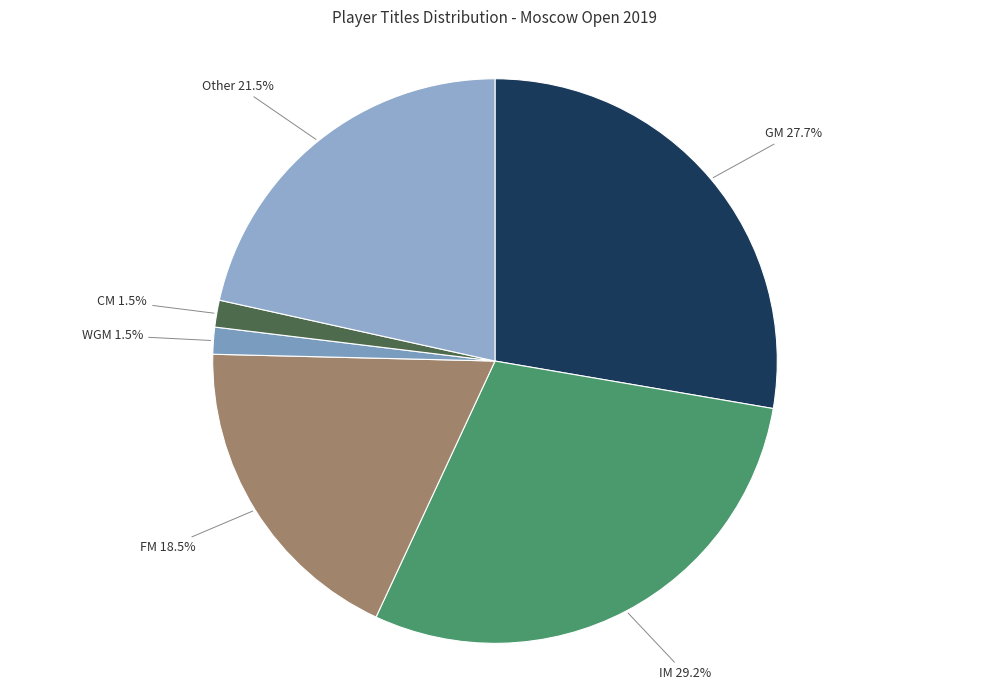

Which category has the smallest portion of the pie?

WGM